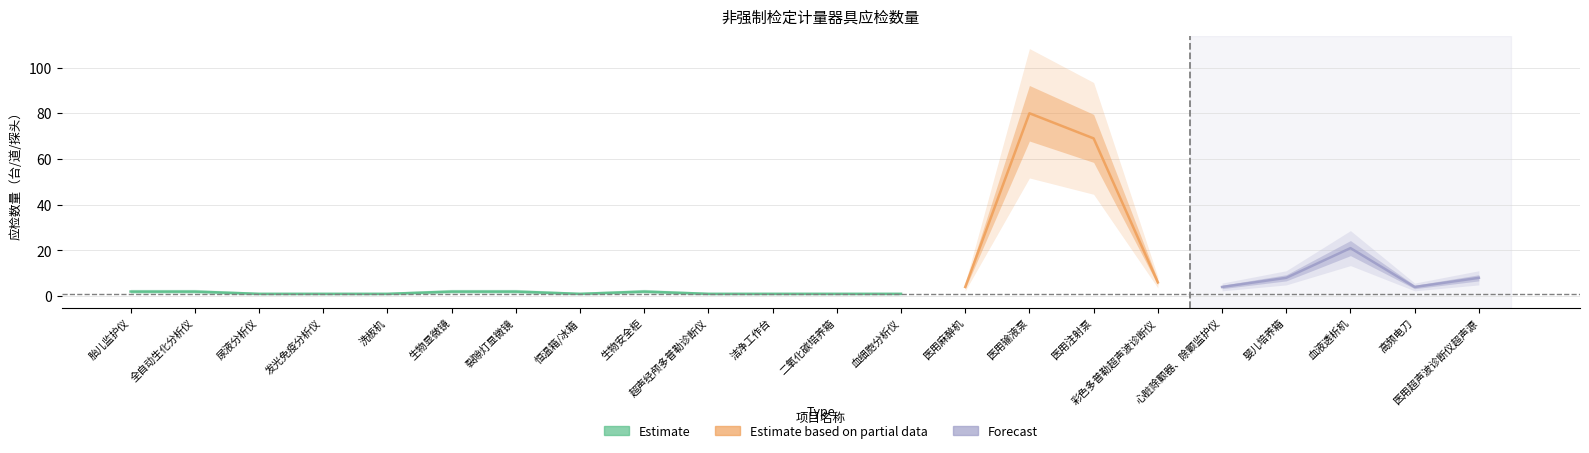

What is the difference between the values at 血液透析机 and 发光免疫分析仪?

20